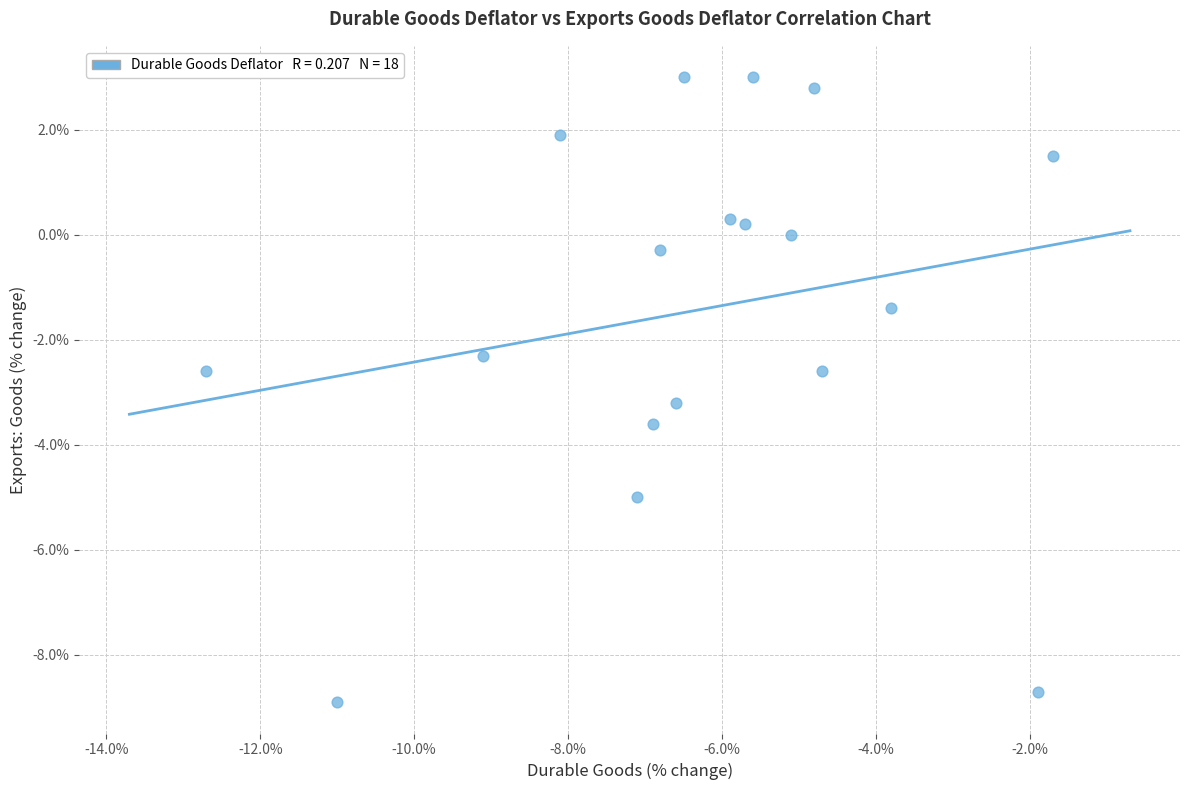

What is the range of X values (max minus min)?

11.0